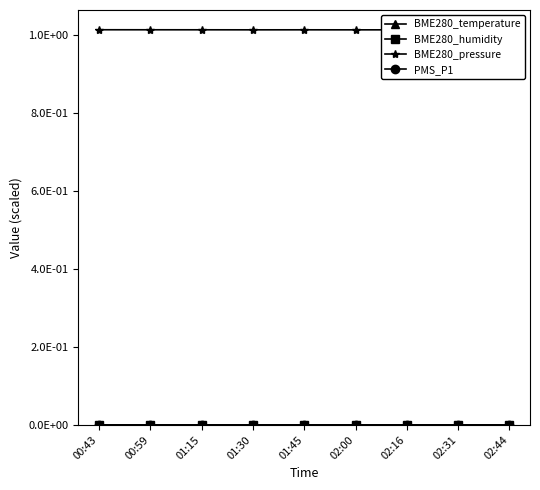

What are all the series names shown in the legend?

BME280_temperature, BME280_humidity, BME280_pressure, PMS_P1